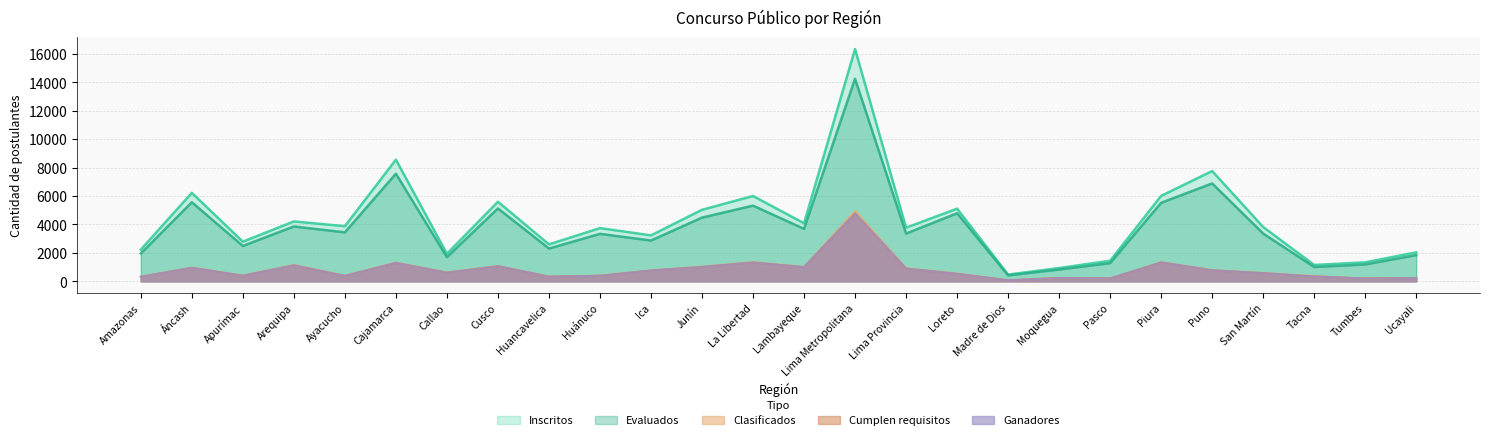

Which series has the largest total across all categories?

inscritos